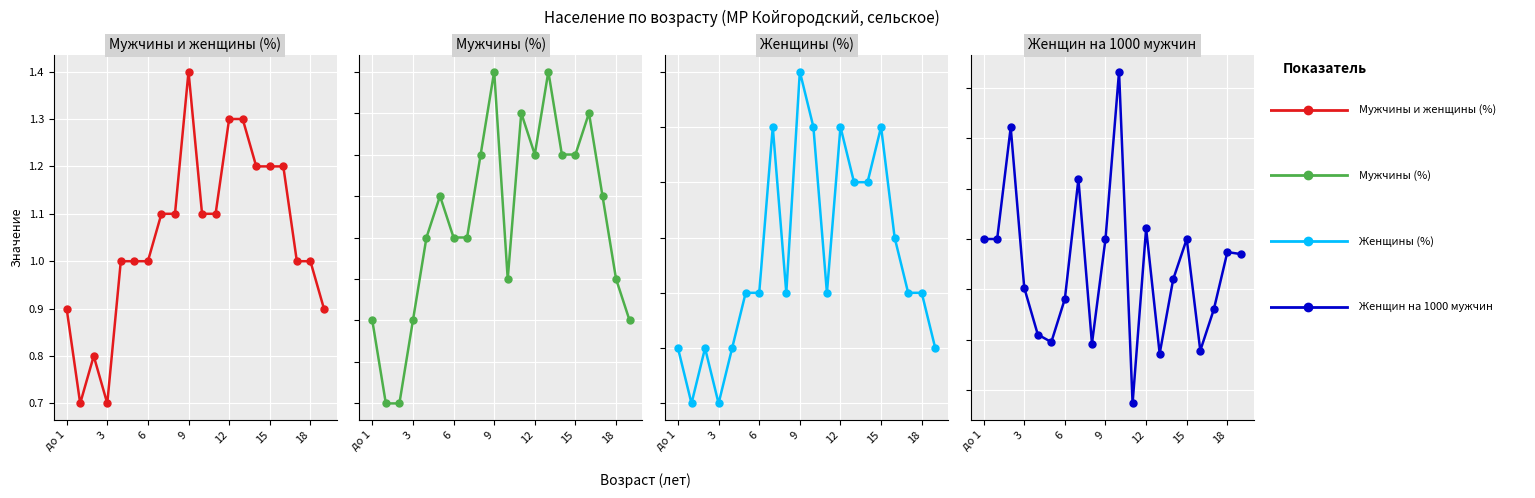

Between 6 and 10, which series saw the biggest shift?

Женщин на 1000 мужчин